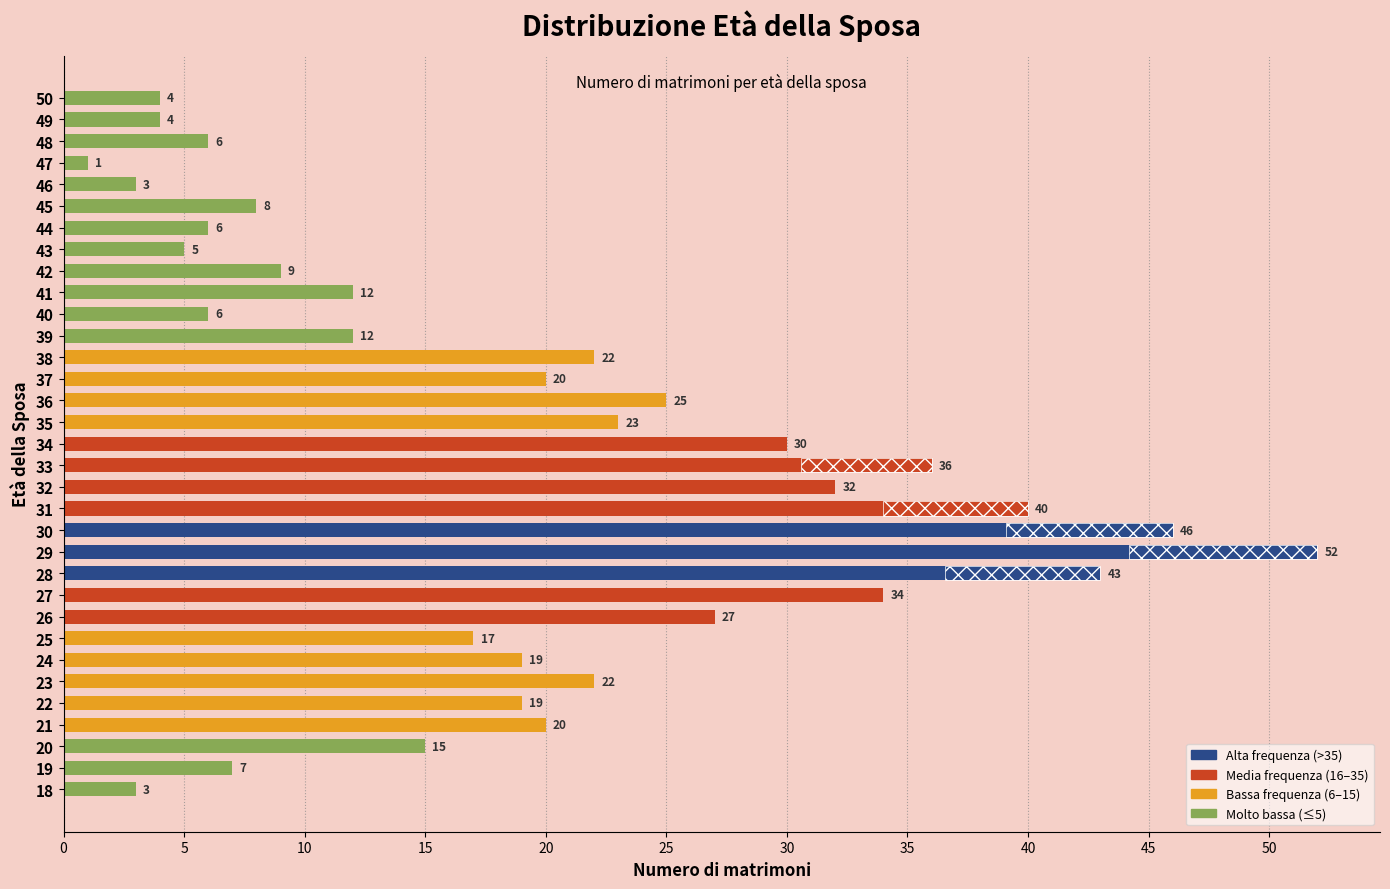

Does the chart contain any negative values?

No